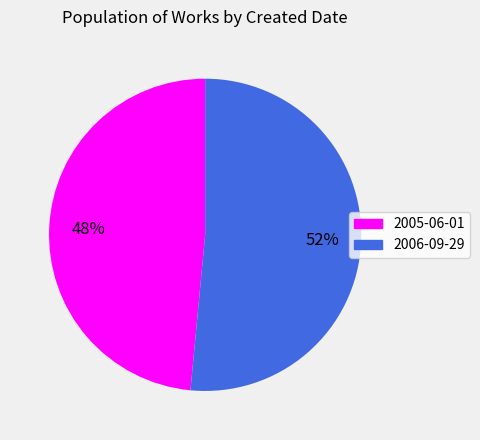

Rank the categories by value from highest to lowest.

2006-09-29, 2005-06-01